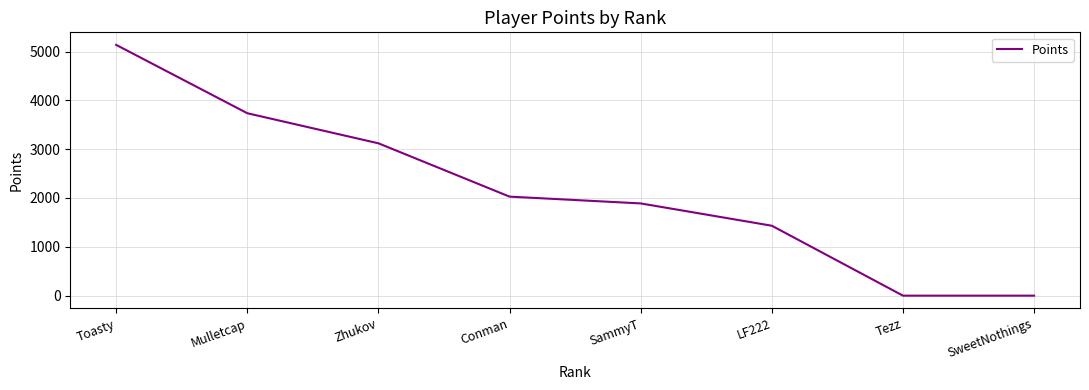

The value at Toasty is 8605. True or false?

False